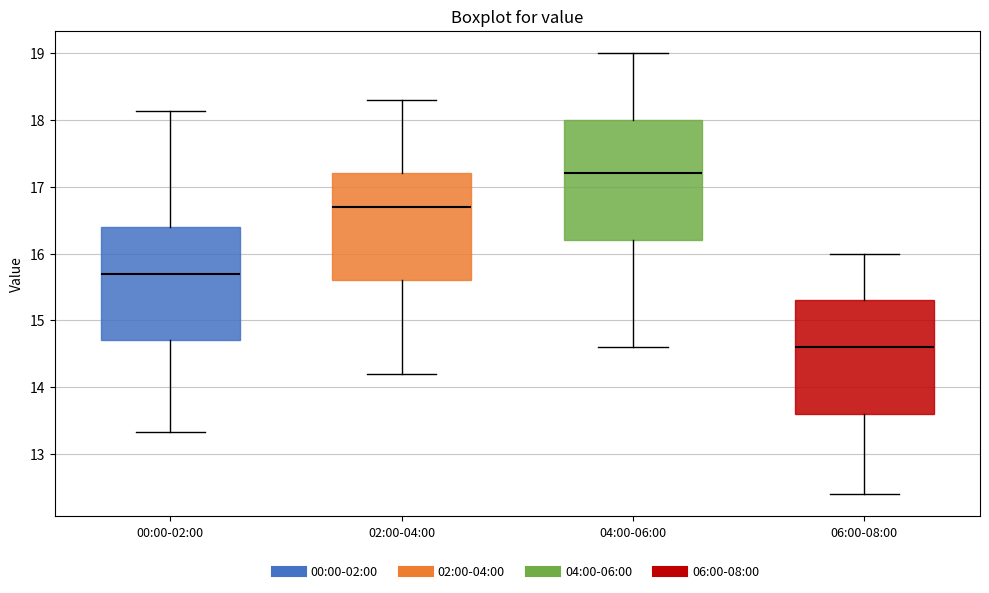

Reading left to right, transcribe this box plot: for each box, give where its median line is, the range the box spans, and where its two whiskers end, as read against the y-axis. The values are not printed on the chart, so give them approximately, as read against the axis.

00:00-02:00: median 15.7, box 14.7 to 16.4, whiskers 13.3 to 18.1
02:00-04:00: median 16.7, box 15.6 to 17.2, whiskers 14.2 to 18.3
04:00-06:00: median 17.2, box 16.2 to 18.0, whiskers 14.6 to 19.0
06:00-08:00: median 14.6, box 13.6 to 15.3, whiskers 12.4 to 16.0